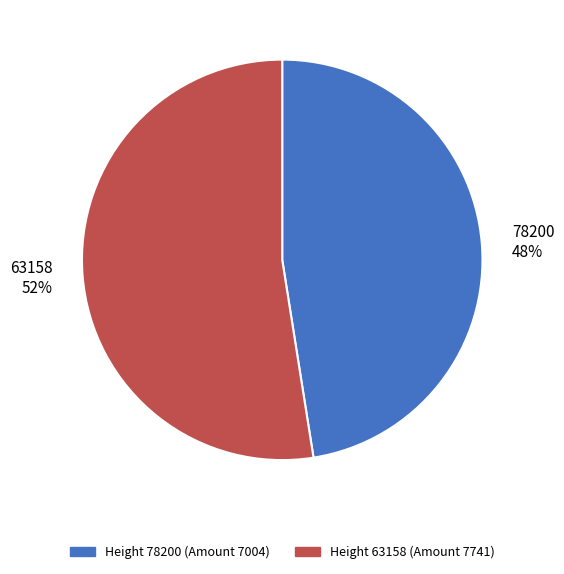

What percentage is the 78200 slice, to the nearest percent?

48%